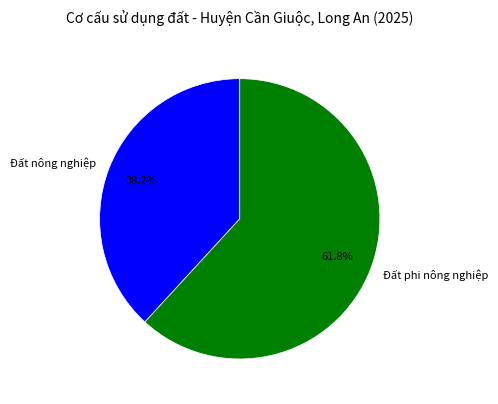

Which slice is the largest?

Đất phi nông nghiệp